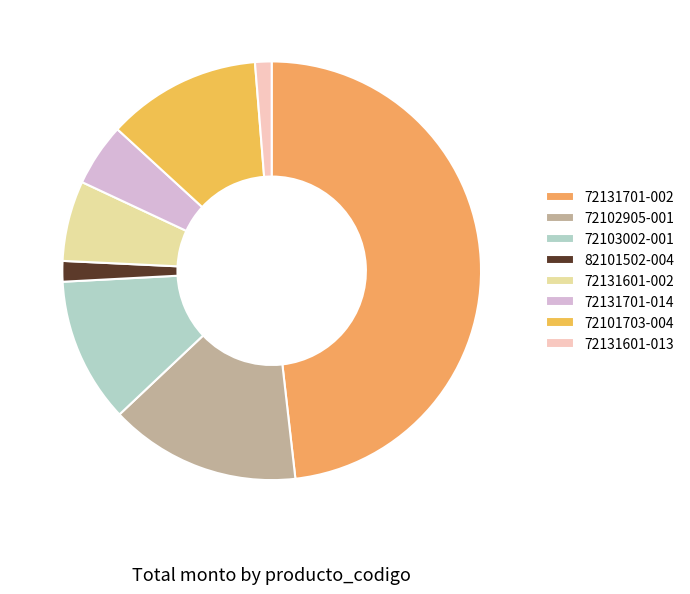

Is 72131601-013 the majority of the pie?

No